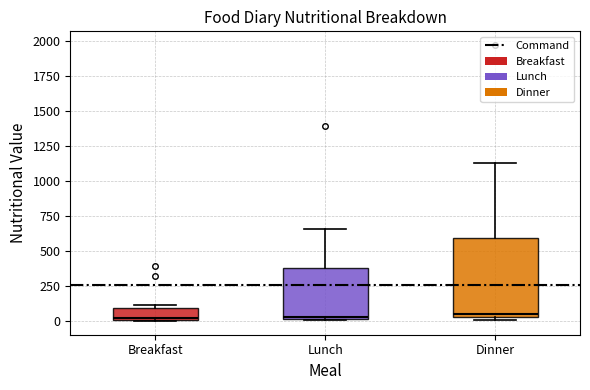

Comparing the boxes themselves (not the whiskers), which one is the tallest?

Dinner